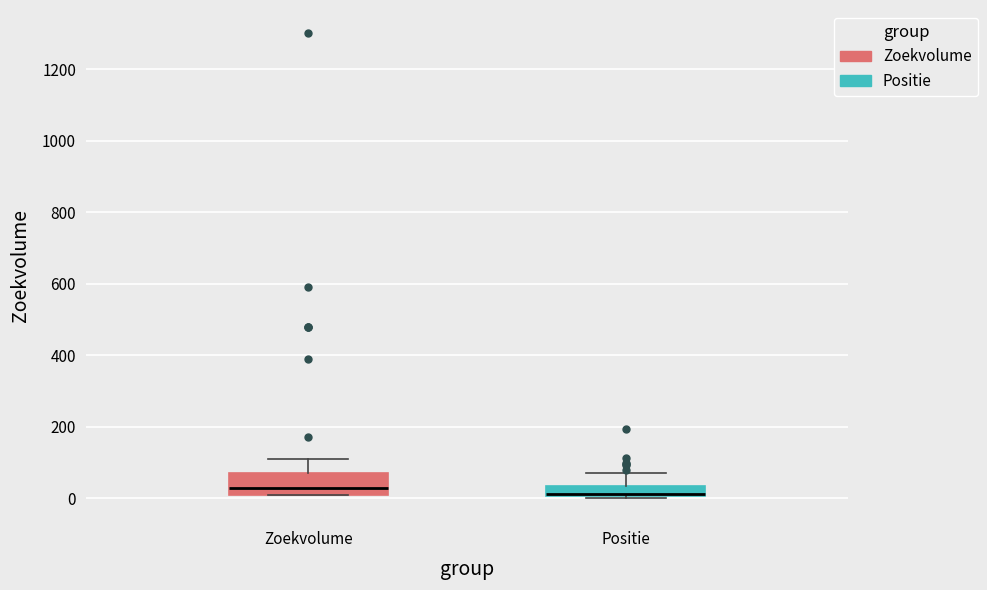

Where does the upper whisker of the box for Zoekvolume end on the y-axis? The values are not printed on the chart, so give them approximately, as read against the axis.

120